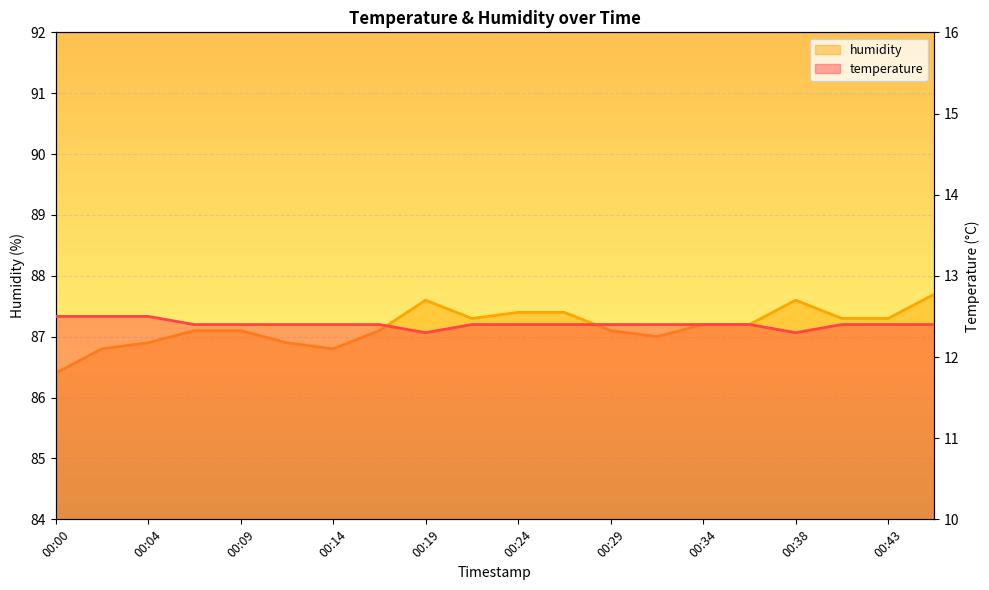

At which category is the sum across all series the highest?

00:46